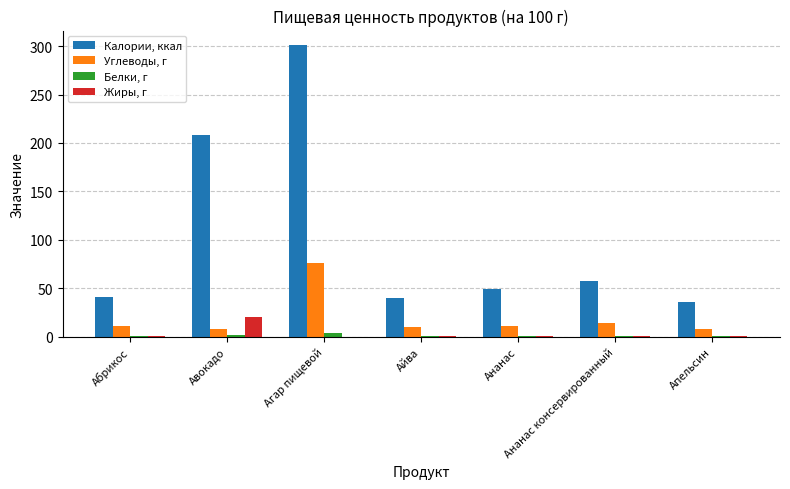

At which label does Калории, ккал first exceed 49?

Авокадо